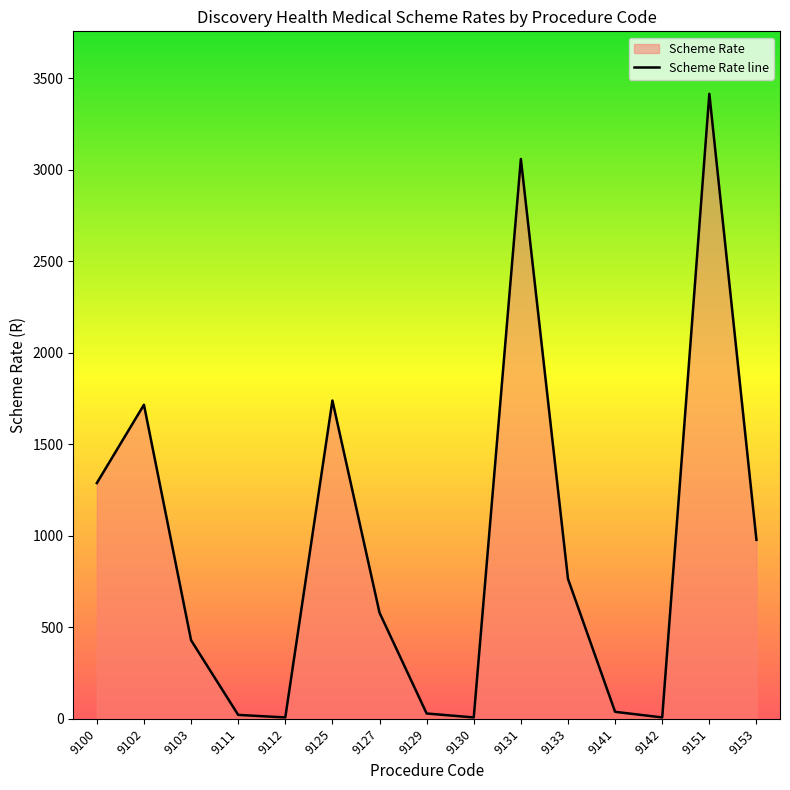

How many points are lower than both their immediate neighbors (excluding endpoints)?

3